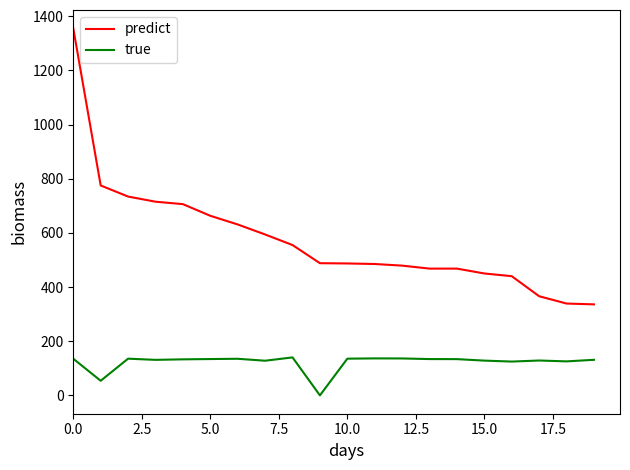

List the series in order of their overall mean, lowest first.

true, predict